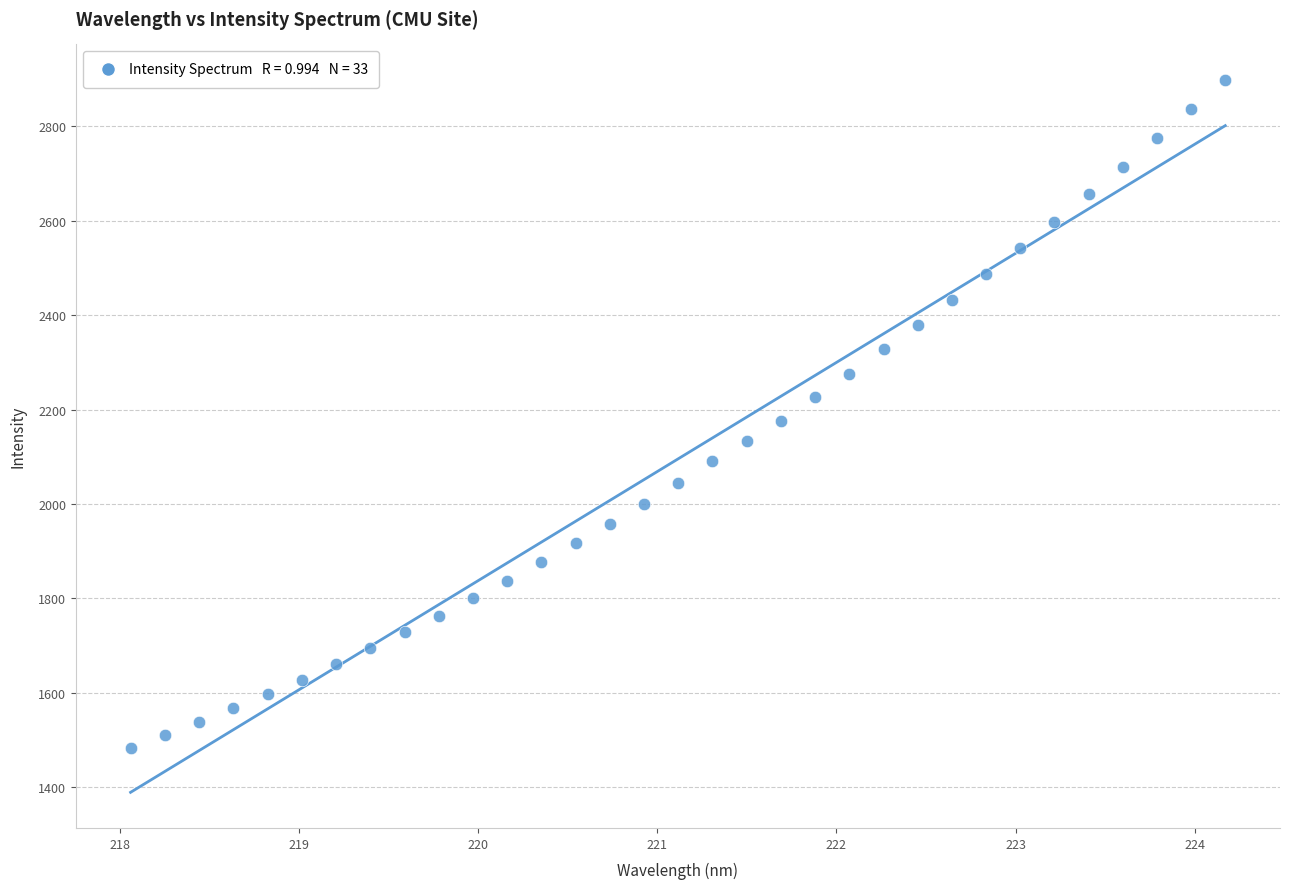

What is the range of Y values (max minus min)?

1416.6